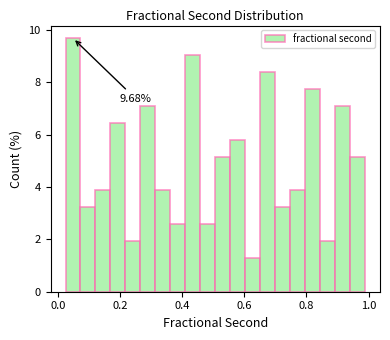

Read against the x-axis, roughly where is the centre of the tallest bar?

0.04